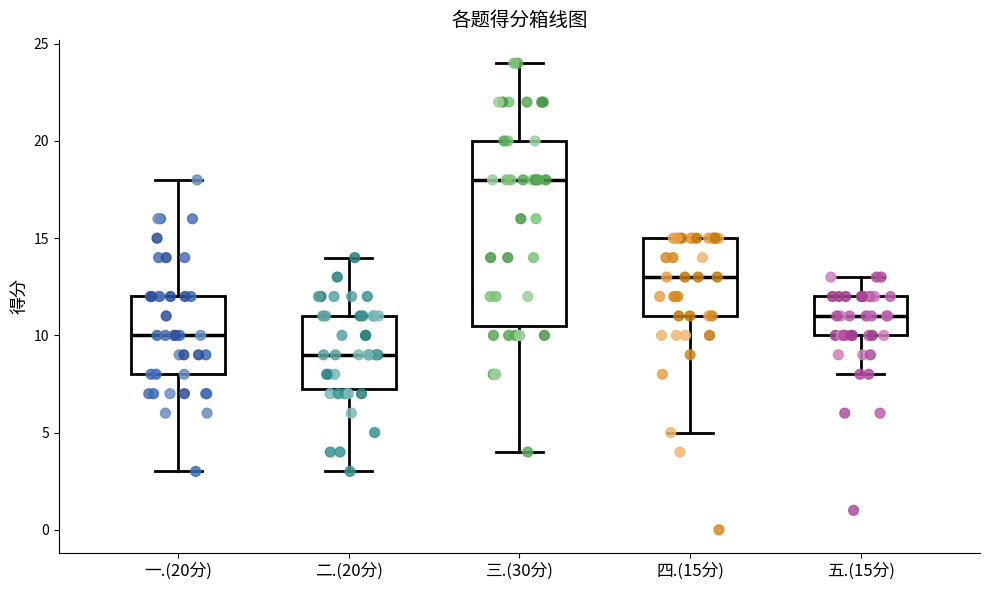

Reading left to right, read every box against the y-axis: the position of its median line, the range the box covers, and the ends of its whiskers. The values are not printed on the chart, so give them approximately, as read against the axis.

一.(20分): median 10.0, box 8.0 to 12.0, whiskers 3.0 to 18.0
二.(20分): median 9.0, box 7.5 to 11.0, whiskers 3.0 to 14.0
三.(30分): median 18.0, box 10.5 to 20.0, whiskers 4.0 to 24.0
四.(15分): median 13.0, box 11.0 to 15.0, whiskers 5.0 to 15.0
五.(15分): median 11.0, box 10.0 to 12.0, whiskers 8.0 to 13.0